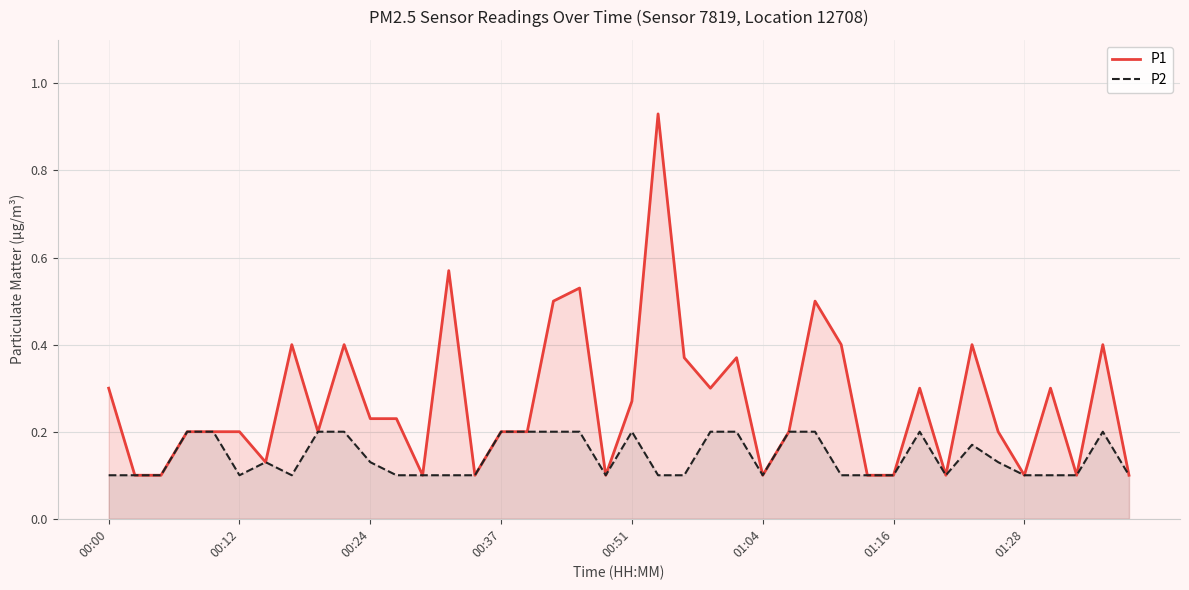

Reading right to left, extract all data points from this chart.

P1: 0.1	0.4	0.1	0.3	0.1	0.2	0.4	0.1	0.3	0.1	0.1	0.4	0.5	0.2	0.1	0.4	0.3	0.4	0.9	0.3	0.1	0.5	0.5	0.2	0.2	0.1	0.6	0.1	0.2	0.2	0.4	0.2	0.4	0.1	0.2	0.2	0.2	0.1	0.1	0.3
P2: 0.1	0.2	0.1	0.1	0.1	0.1	0.2	0.1	0.2	0.1	0.1	0.1	0.2	0.2	0.1	0.2	0.2	0.1	0.1	0.2	0.1	0.2	0.2	0.2	0.2	0.1	0.1	0.1	0.1	0.1	0.2	0.2	0.1	0.1	0.1	0.2	0.2	0.1	0.1	0.1